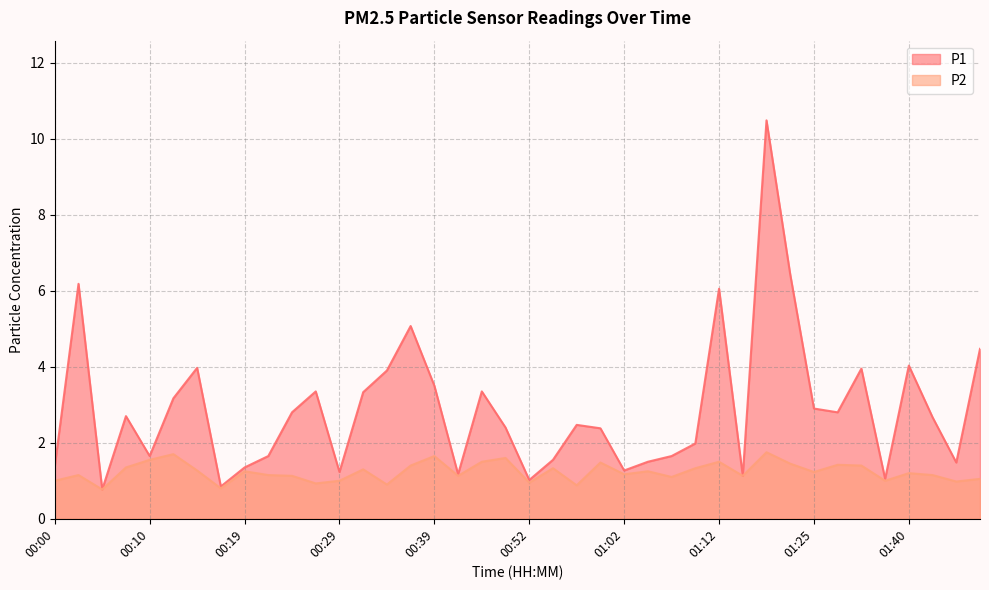

What is the value of the P2 point at the 17th from the left?

1.6